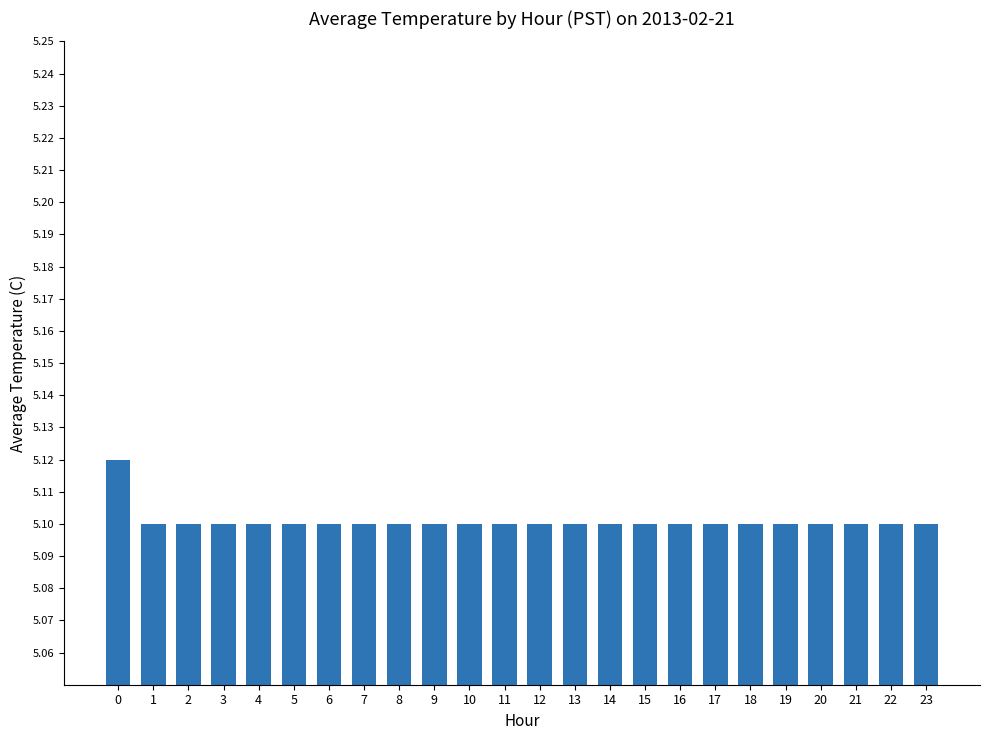

What is the sum of the values at 12 and 10?

10.2